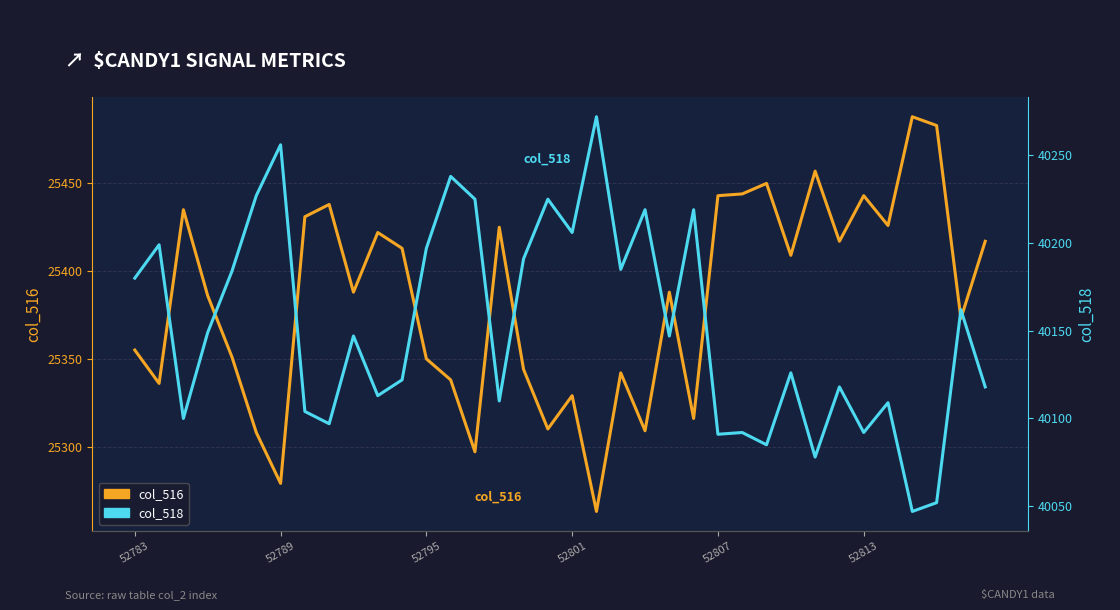

The value of col_518 at 27 is 64750. True or false?

False